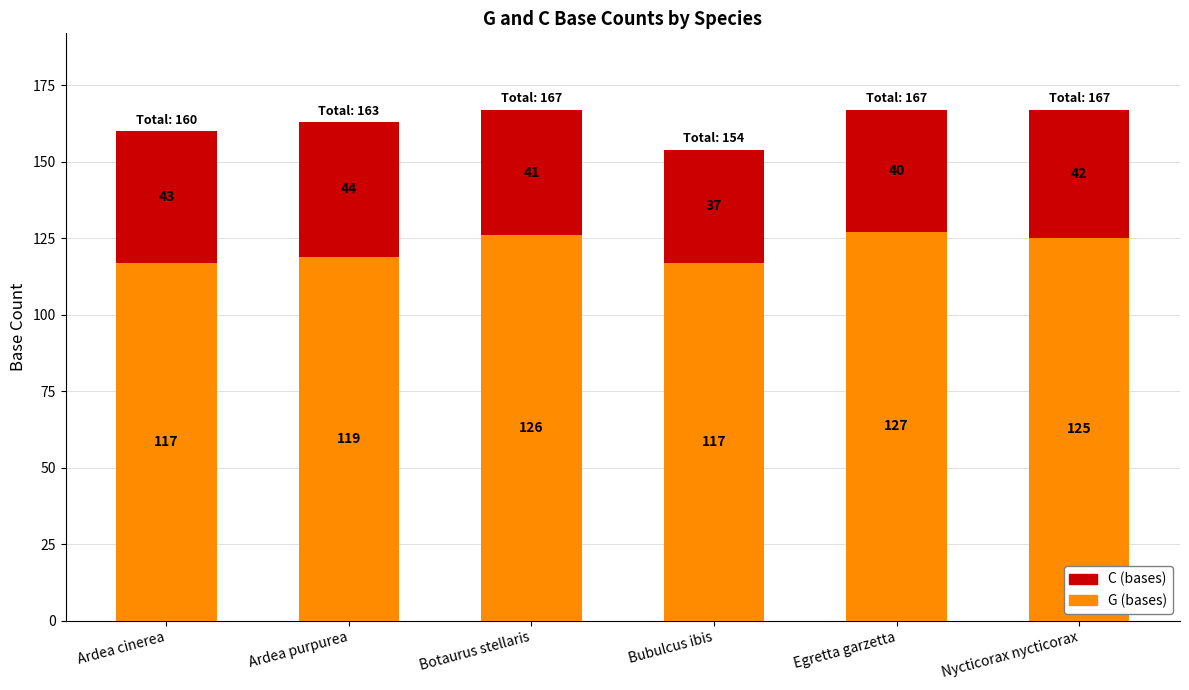

What is the minimum value for G (bases)?

117